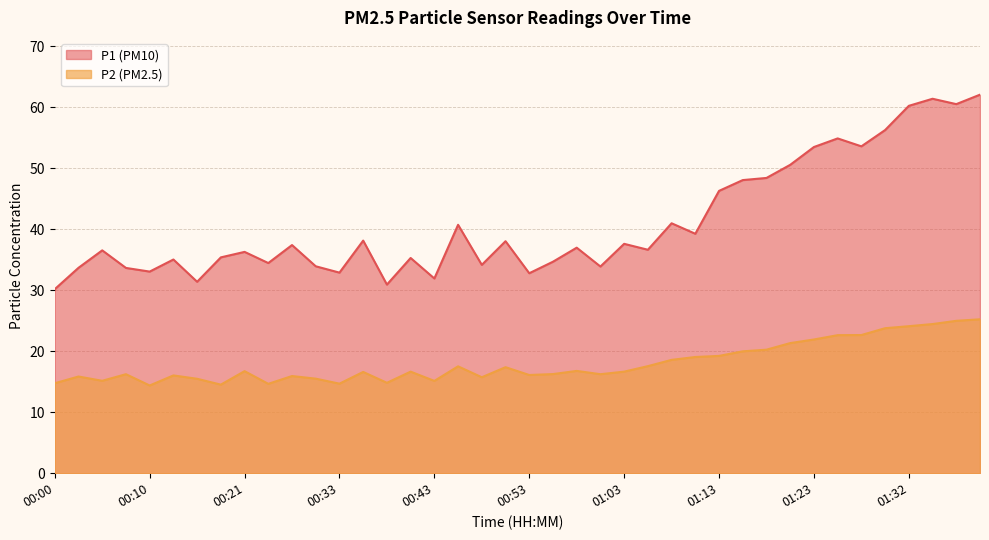

Is it true that P2 equals 9.9 at 01:10?

False